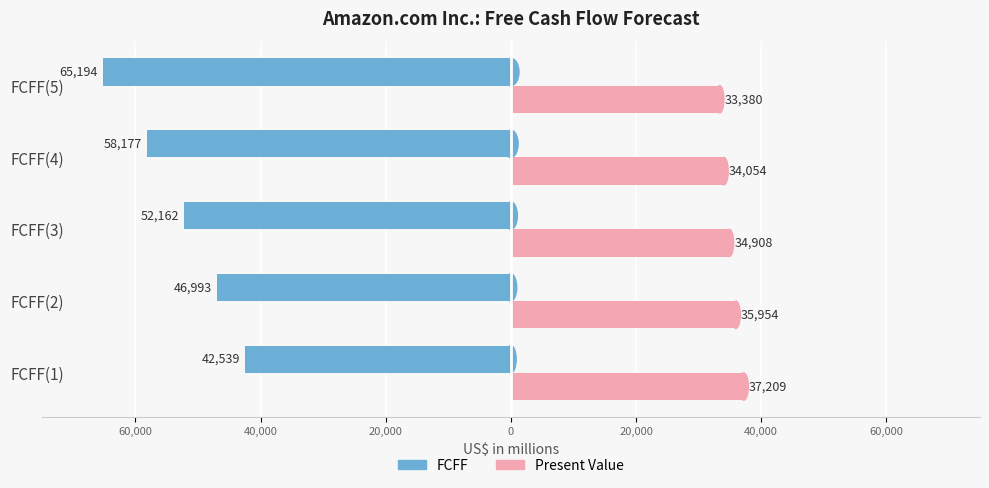

What are all the series names shown in the legend?

FCFF, Present Value